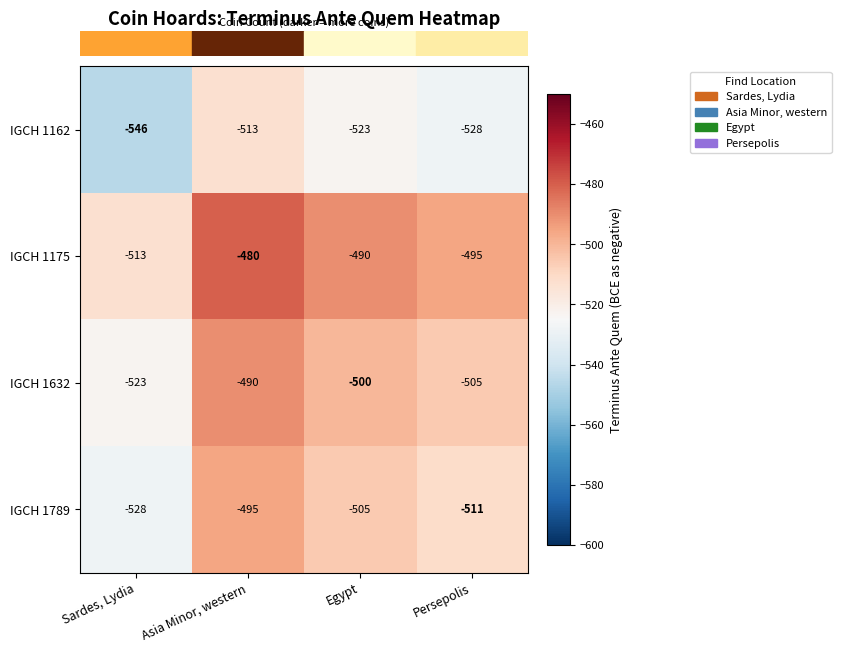

What is the sum of the IGCH 1632 values at Egypt and Persepolis?

-1005